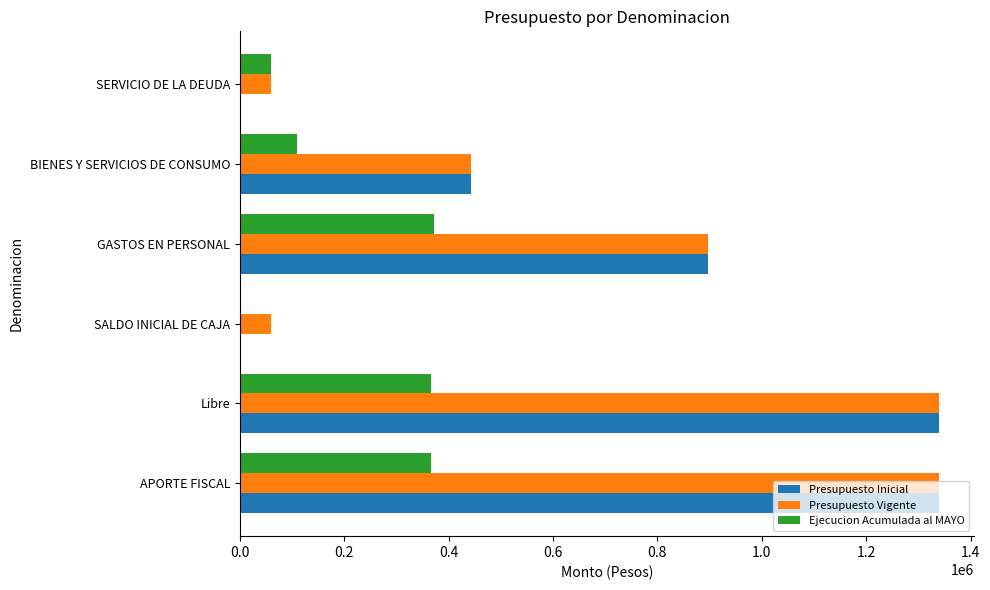

What is the sum of all Presupuesto Inicial values?

4020815